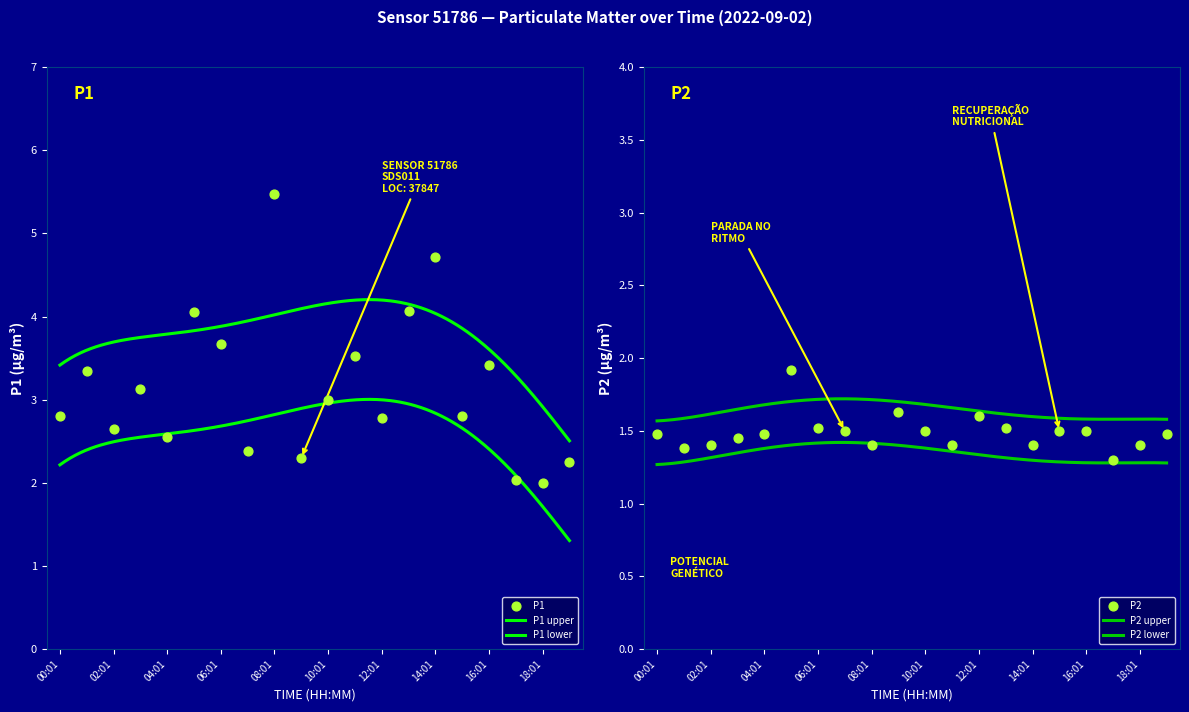

At how many categories does at least one series exceed 1?

20